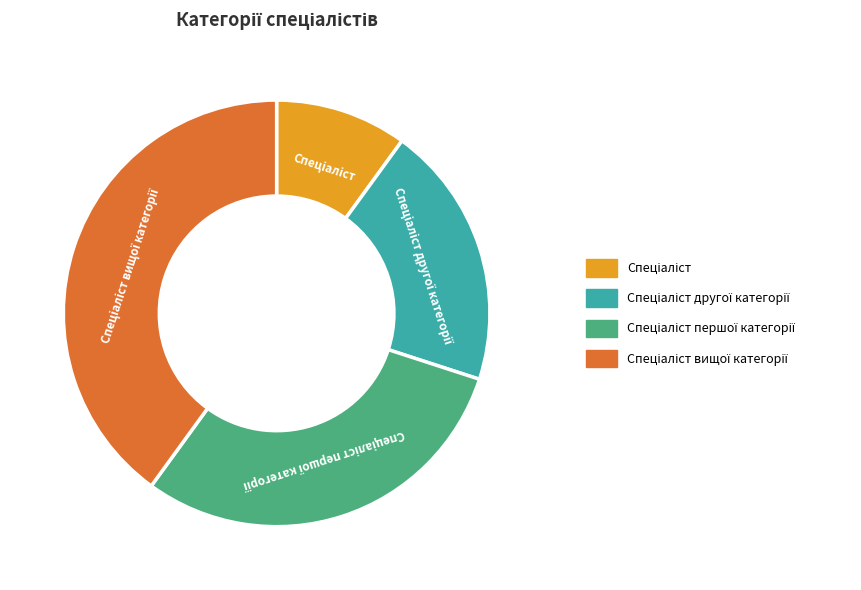

Is there any slice that represents more than half of the pie?

No